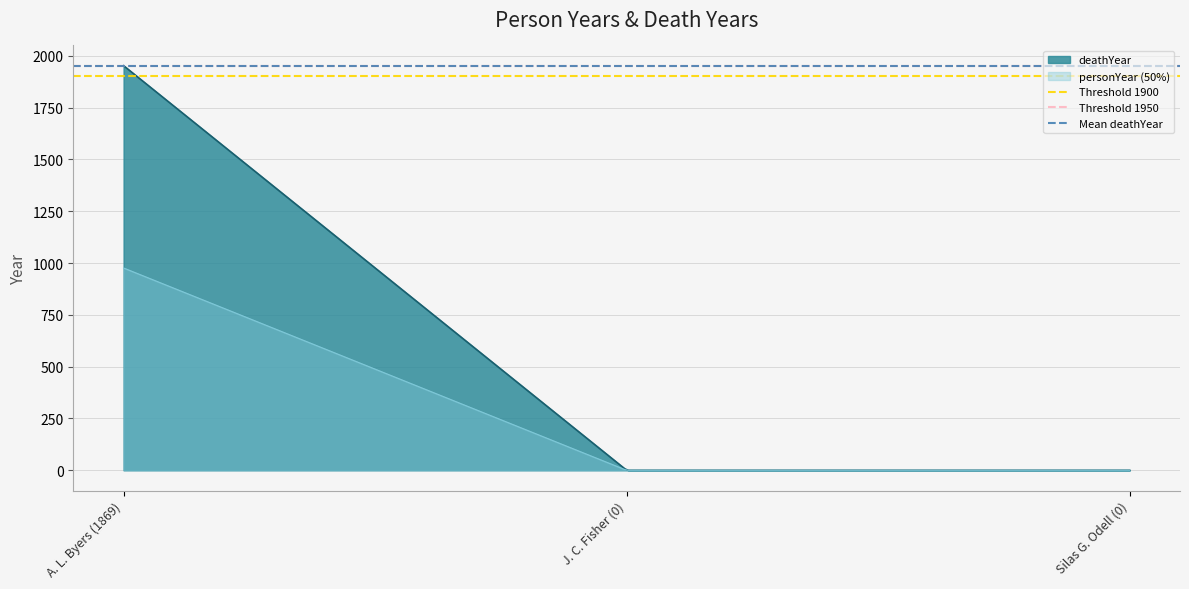

What is the highest value of the deathYear series?

1952.0